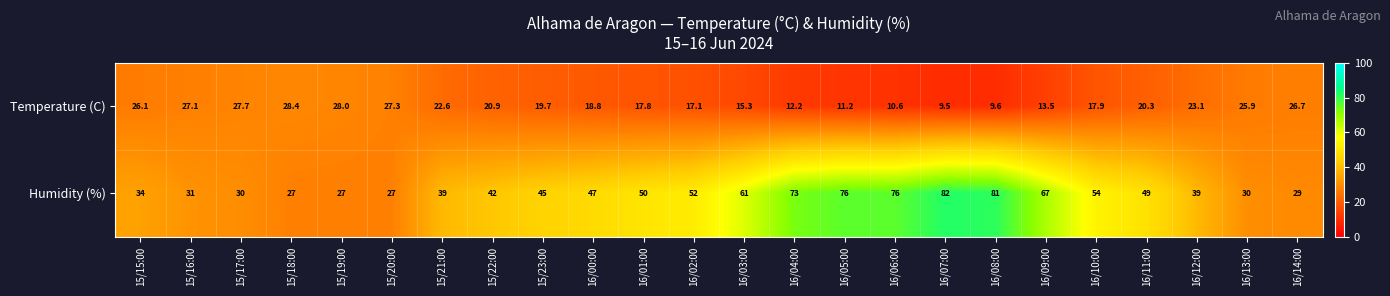

What is the difference between the maximum and second lowest values in the Temperature (C) series?

18.8